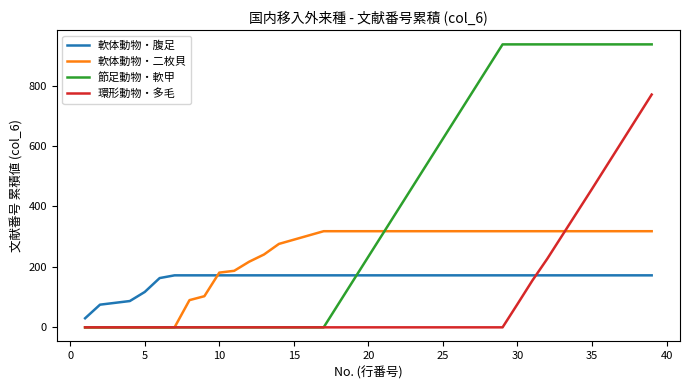

True or false: 環形動物・多毛 and 軟体動物・腹足 cross at least once.

True